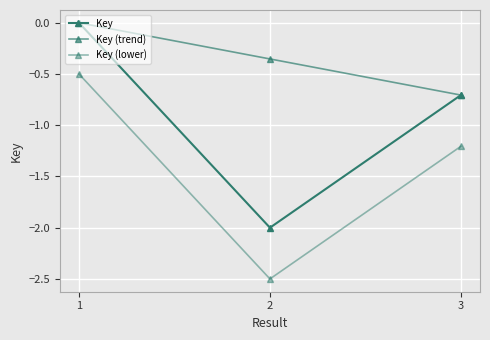

What is the value of the Key (lower) point at the 1st from the left?

-0.5